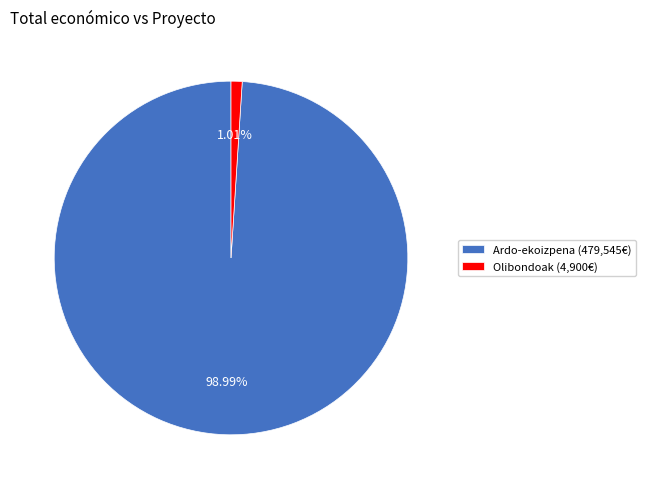

Between Ardo-ekoizpena (479,545€) and Olibondoak (4,900€), which is larger?

Ardo-ekoizpena (479,545€)